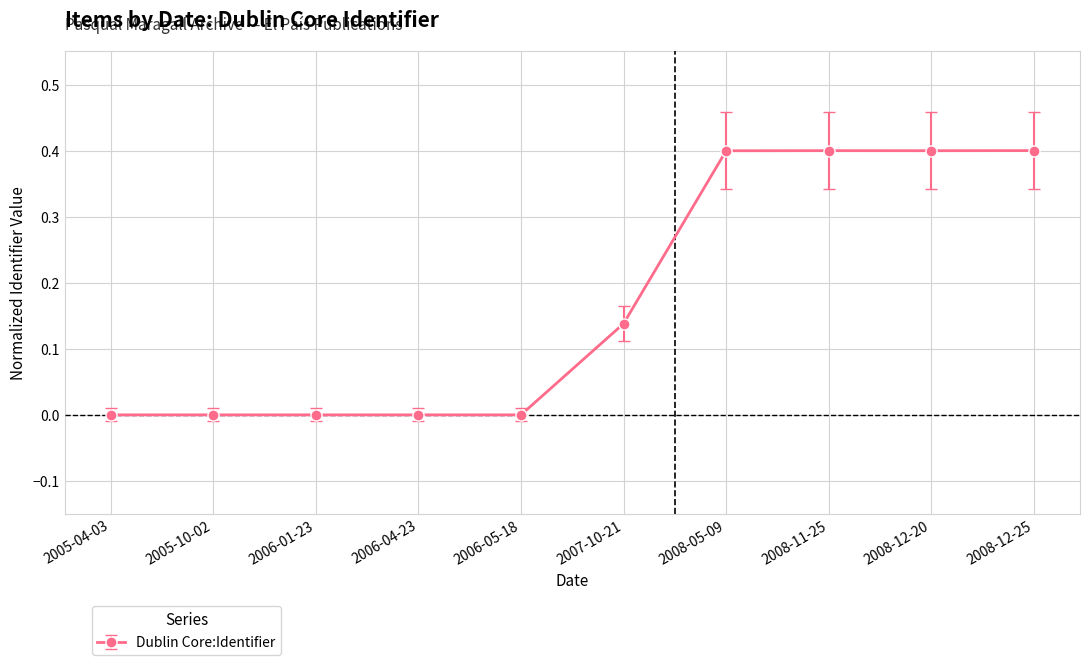

Count the values in the range 0 to 1.

10